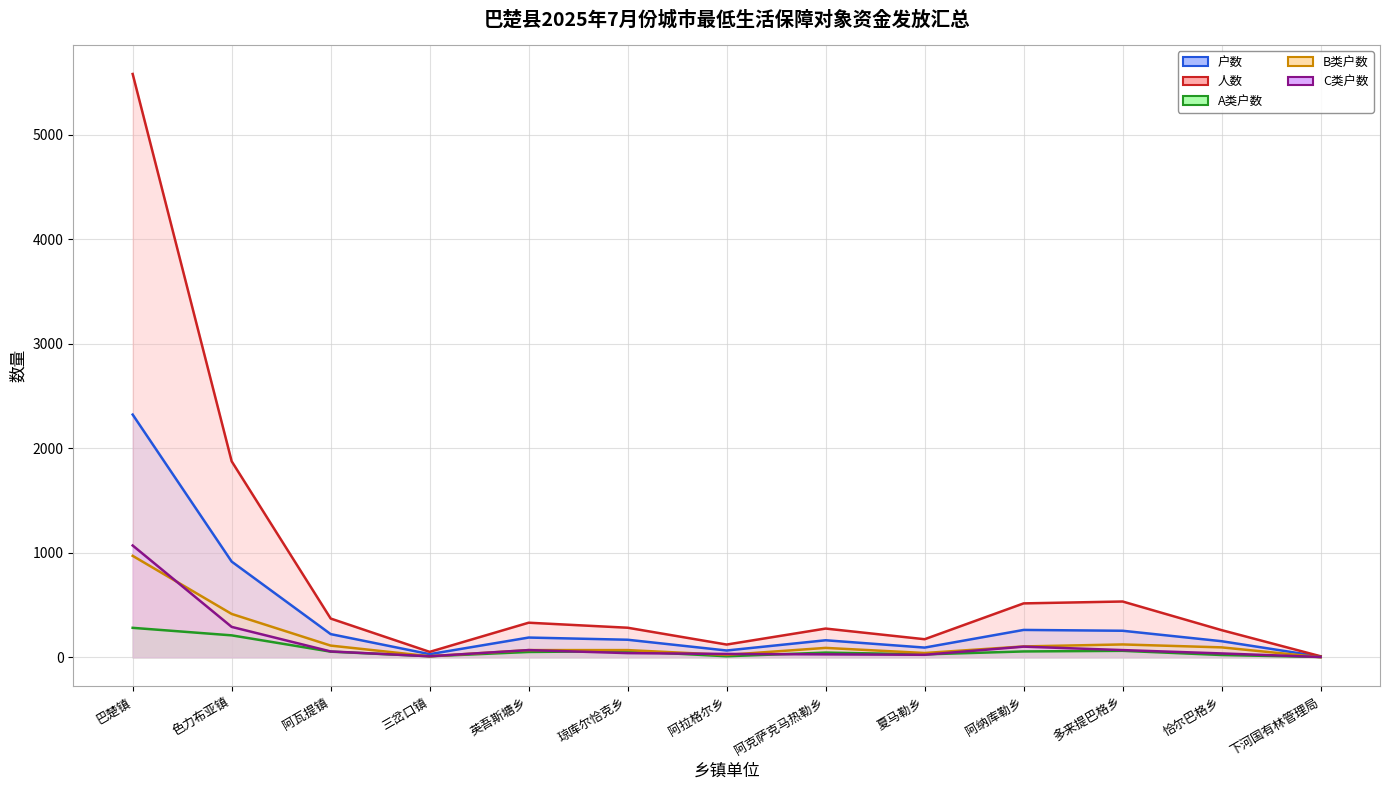

At how many categories does at least one series exceed 5379?

1